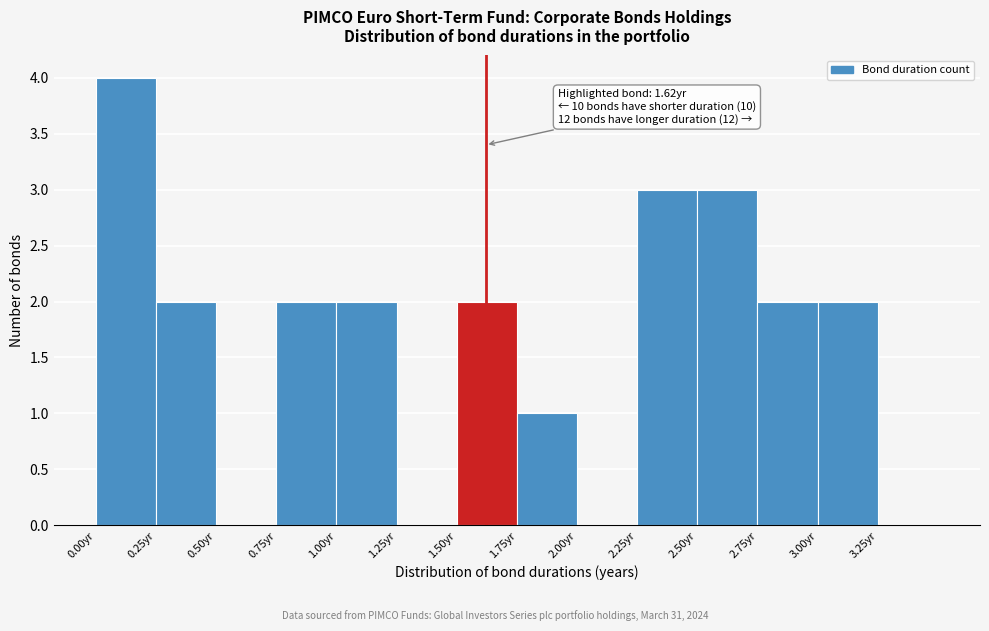

Over which range of the x-axis is the bar tallest?

0.00 to 0.25